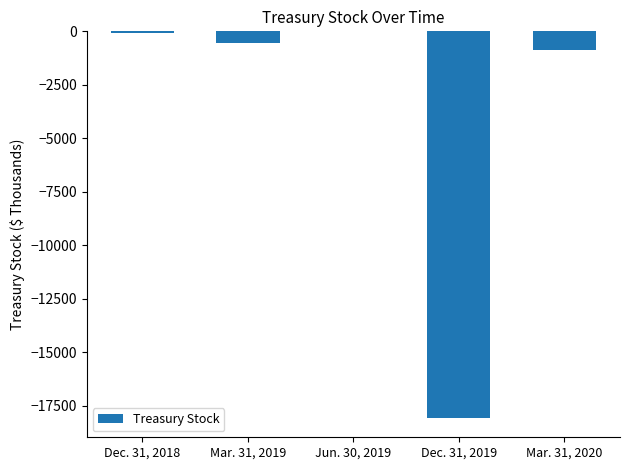

What is the difference between the values at Dec. 31, 2019 and Dec. 31, 2018?

18013